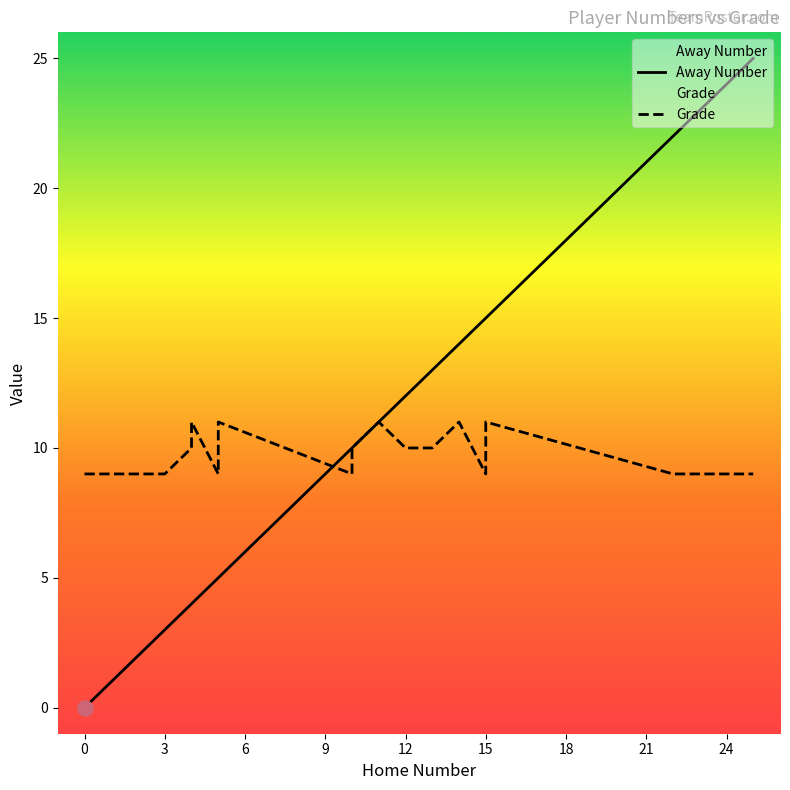

Which series has the largest Y range (max minus min)?

Away Number